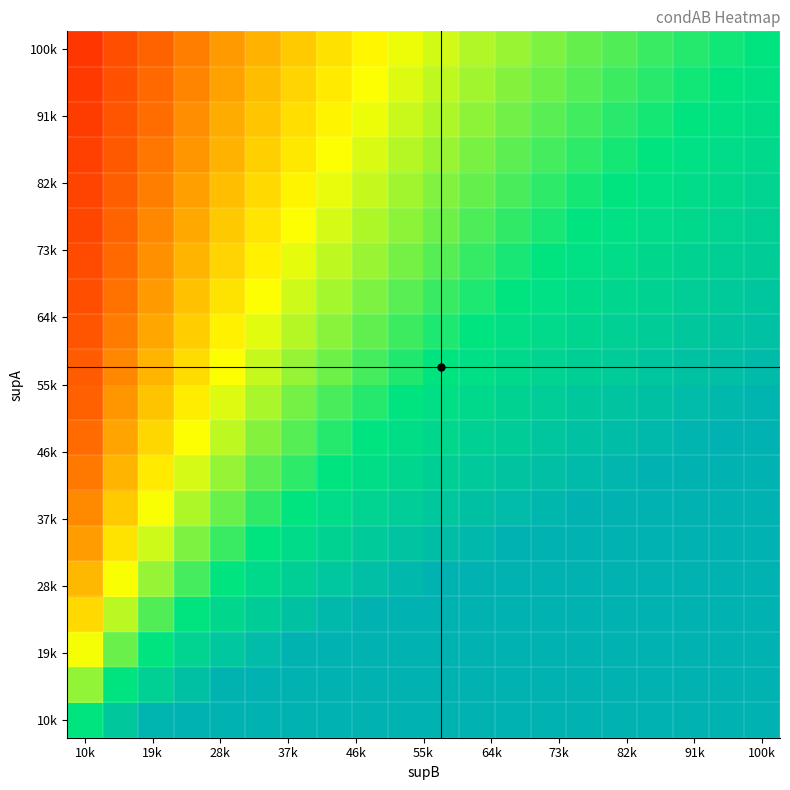

Count the number of data series in this chart.

20